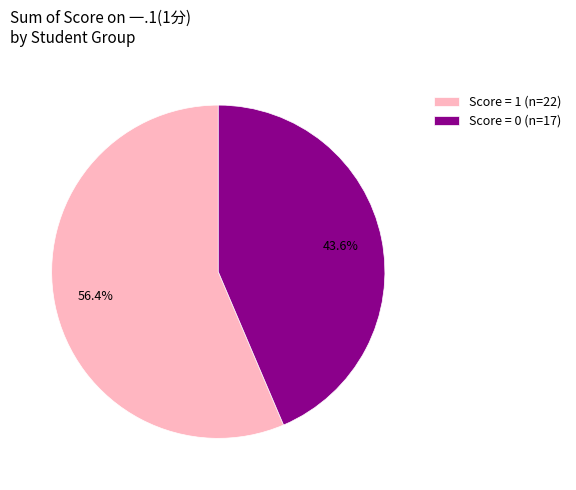

Is the sum of Score = 0 (n=17) and Score = 1 (n=22) greater than half?

Yes